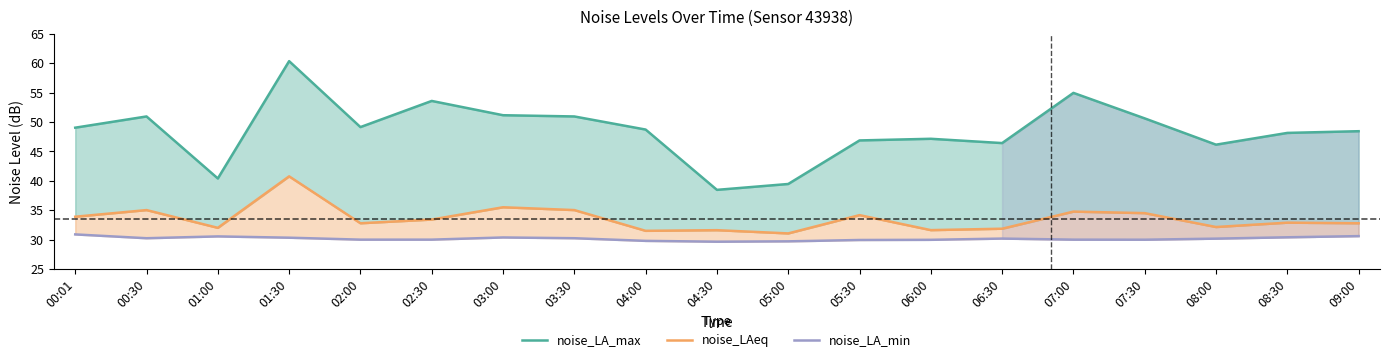

At which category does noise_LA_min reach its first local peak?

01:00